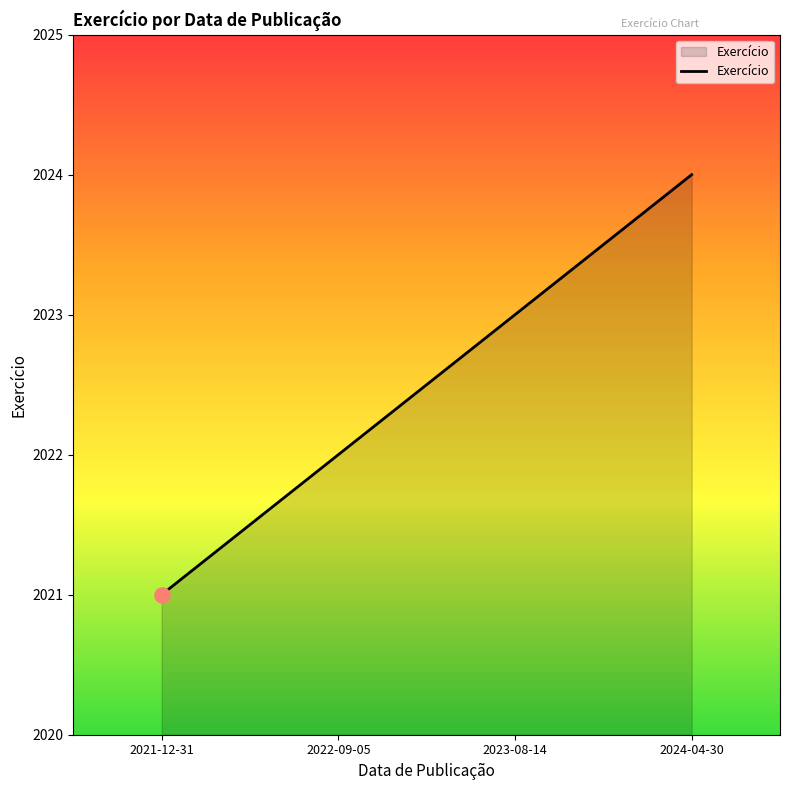

What is the change in value from 2021-12-31 to 2024-04-30?

+3